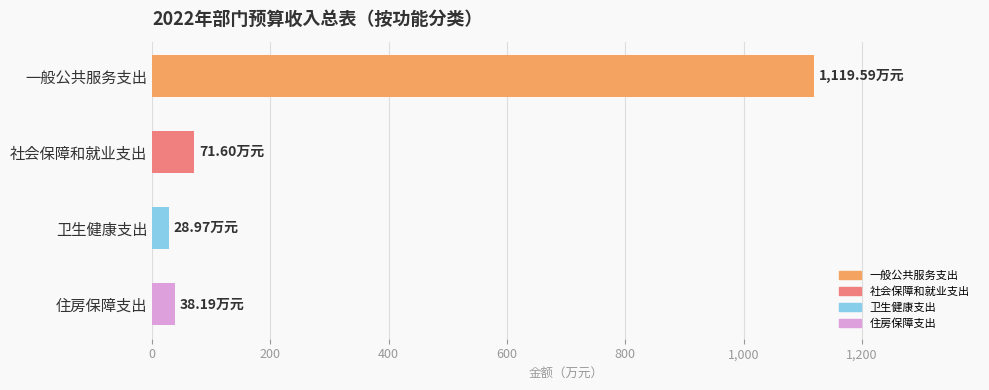

What is the label of the 4th bar from the top?

住房保障支出